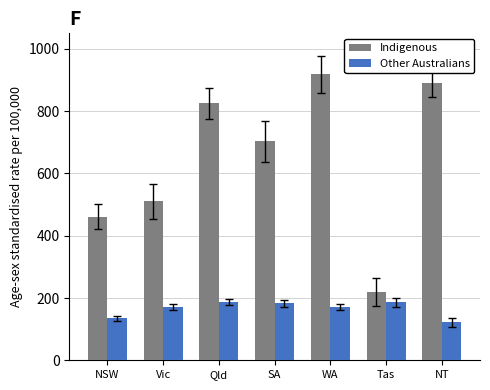

How many data points in Other Australians are less than 171?

3